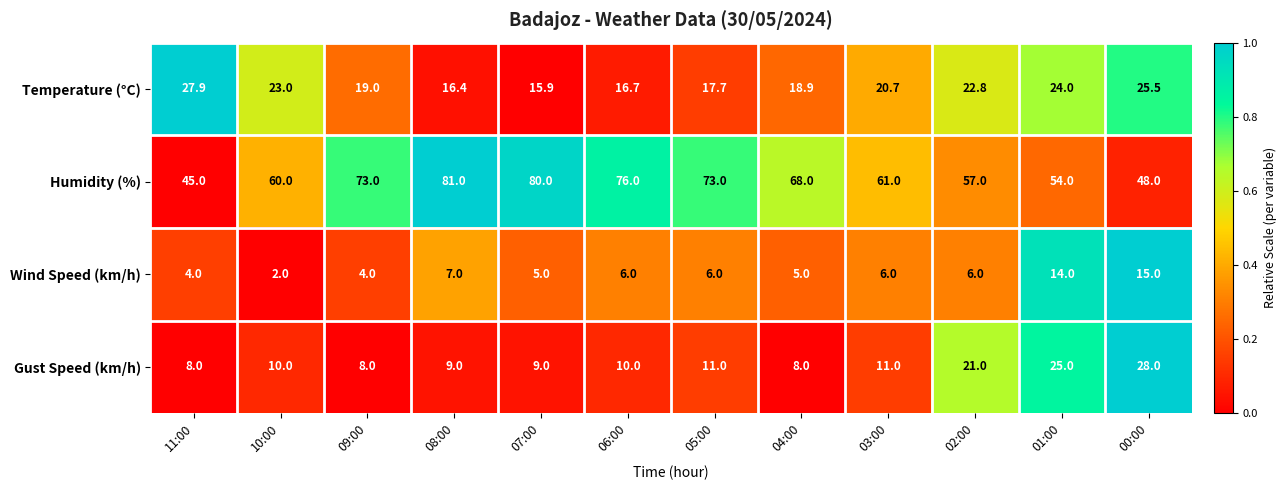

Where does the Wind Speed (km/h) series first go above 6?

08:00